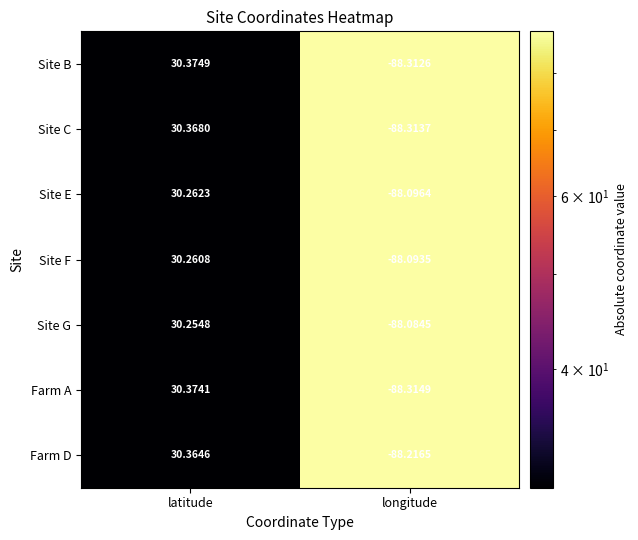

Rank the series by their maximum value, from highest to lowest.

Site B, Farm A, Site C, Farm D, Site E, Site F, Site G